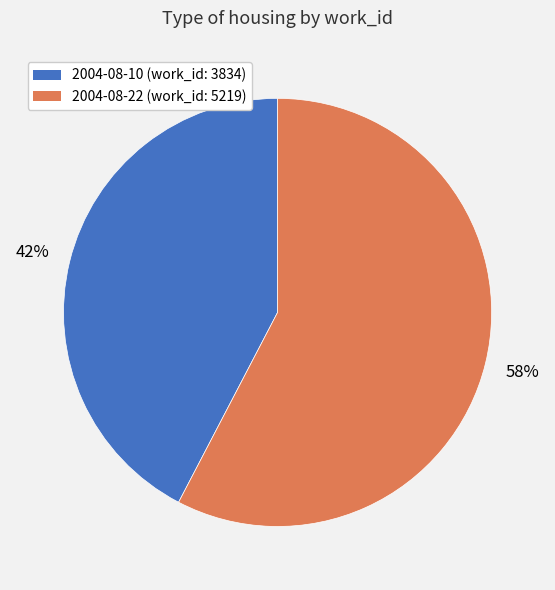

Between 2004-08-22 and 2004-08-10, which is larger?

2004-08-22